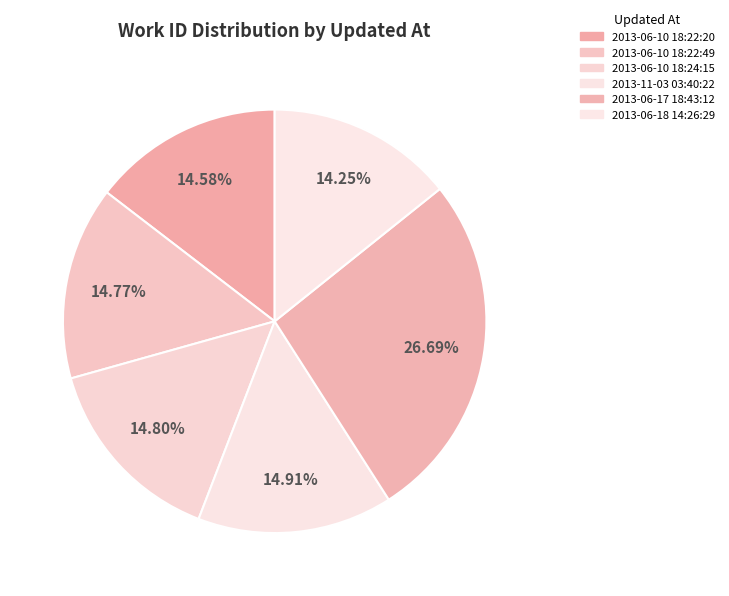

What percentage is the 2013-06-10 18:24:15 slice, to the nearest percent?

15%